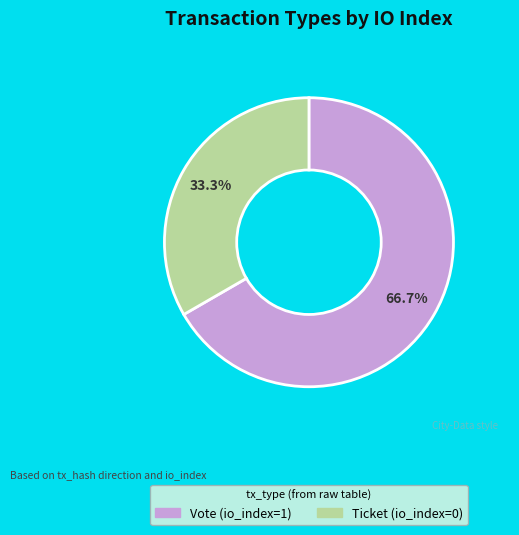

To the nearest percent, what is the difference between the Vote (io_index=1) and Ticket (io_index=0) slice percentages?

33%